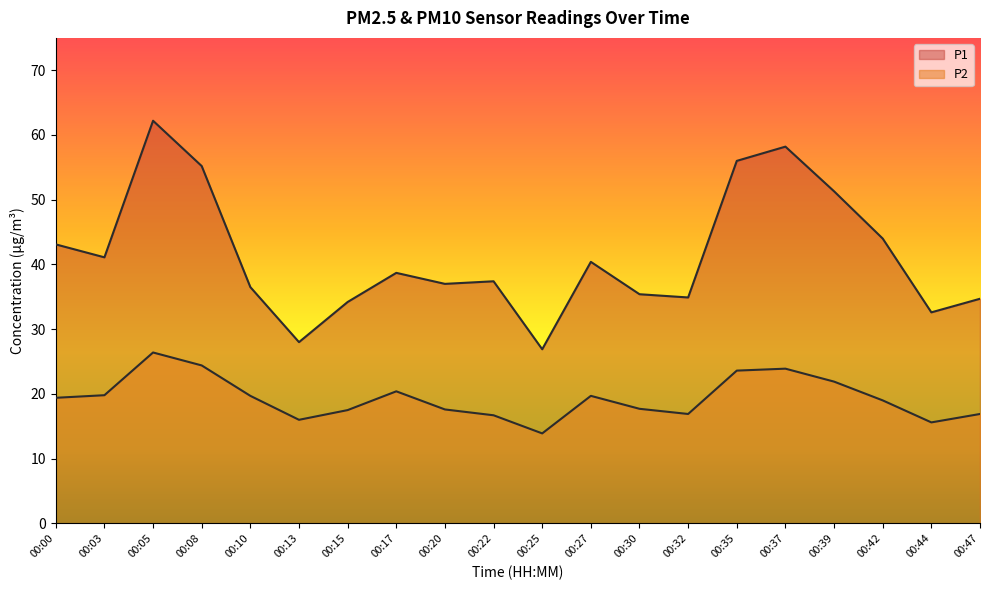

Reading left to right, what are all the values shown in this chart?

P1: 43.1	41.1	62.2	55.2	36.5	28.0	34.2	38.7	37.0	37.4	26.9	40.4	35.4	34.9	56.0	58.2	51.3	44.0	32.6	34.7
P2: 19.4	19.8	26.4	24.4	19.7	16.0	17.5	20.4	17.6	16.7	13.9	19.7	17.7	16.9	23.6	23.9	21.9	19.0	15.6	16.9